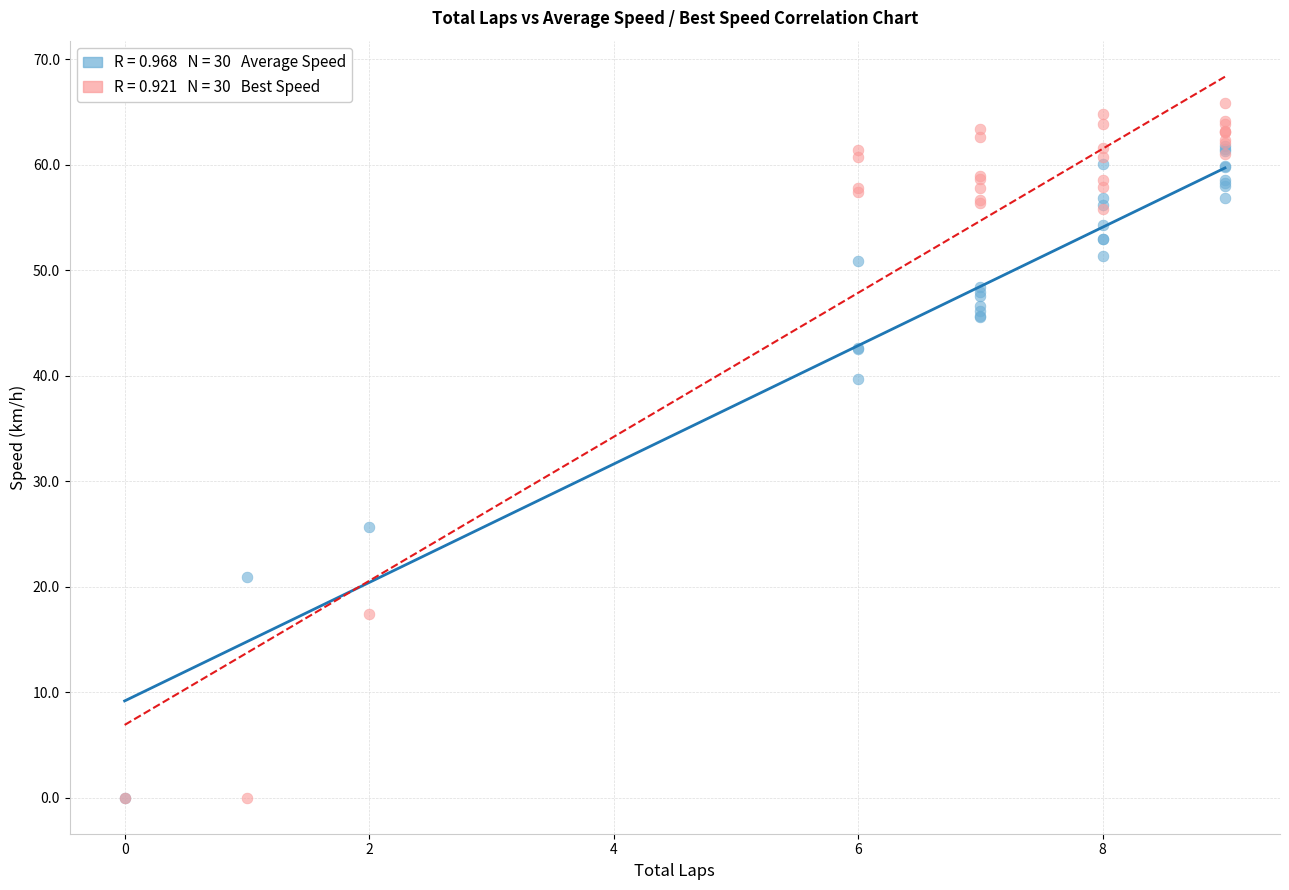

Across all series, what Y value is closest to 32?

25.7